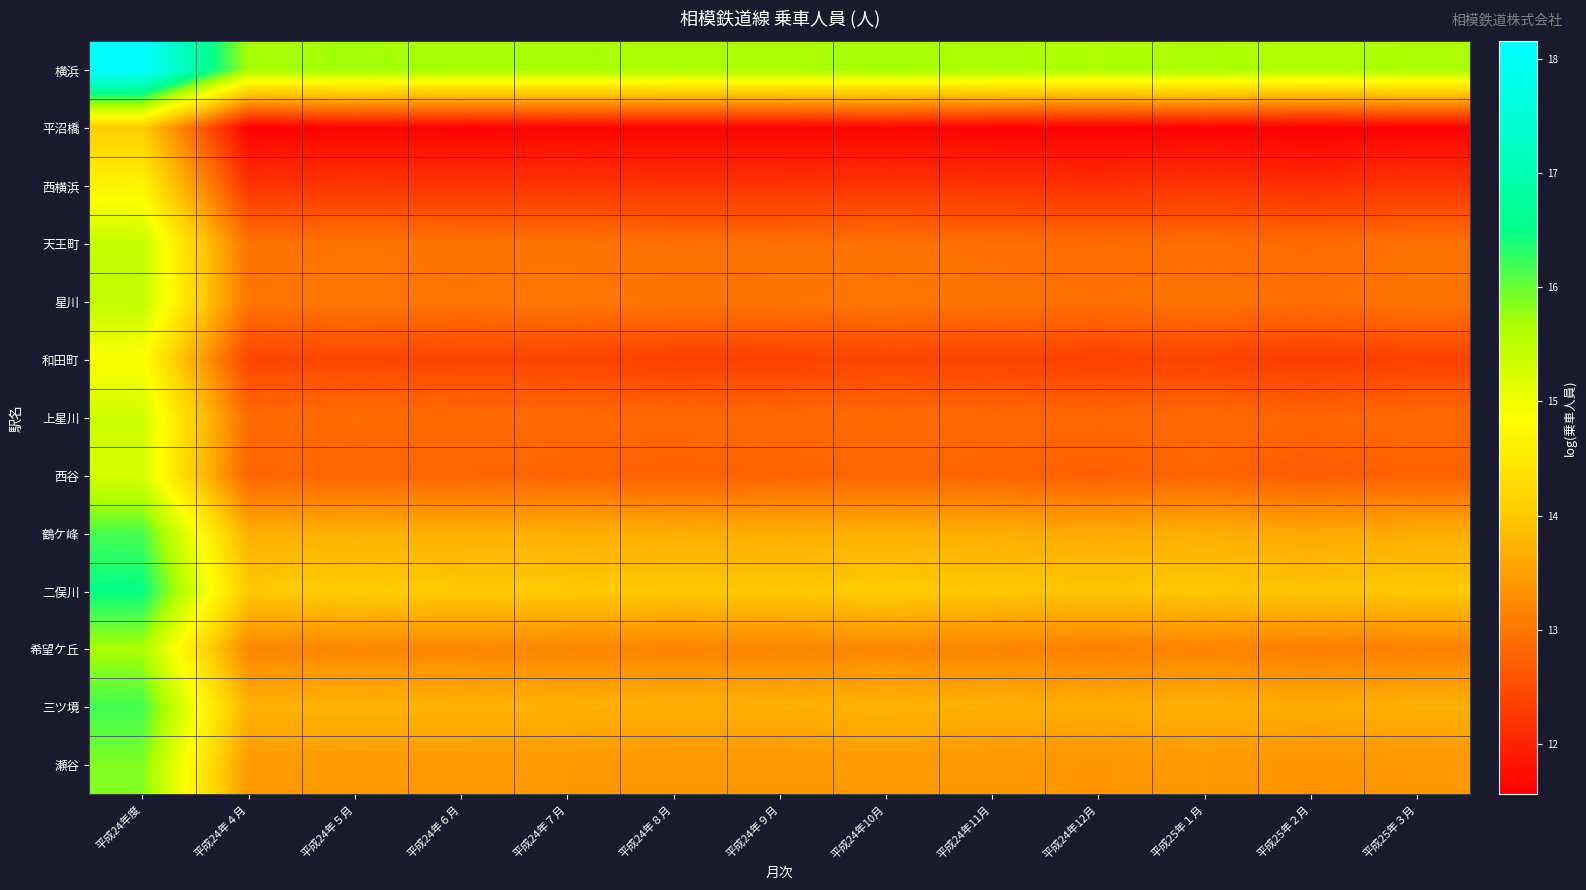

How many distinct data groups are displayed?

13